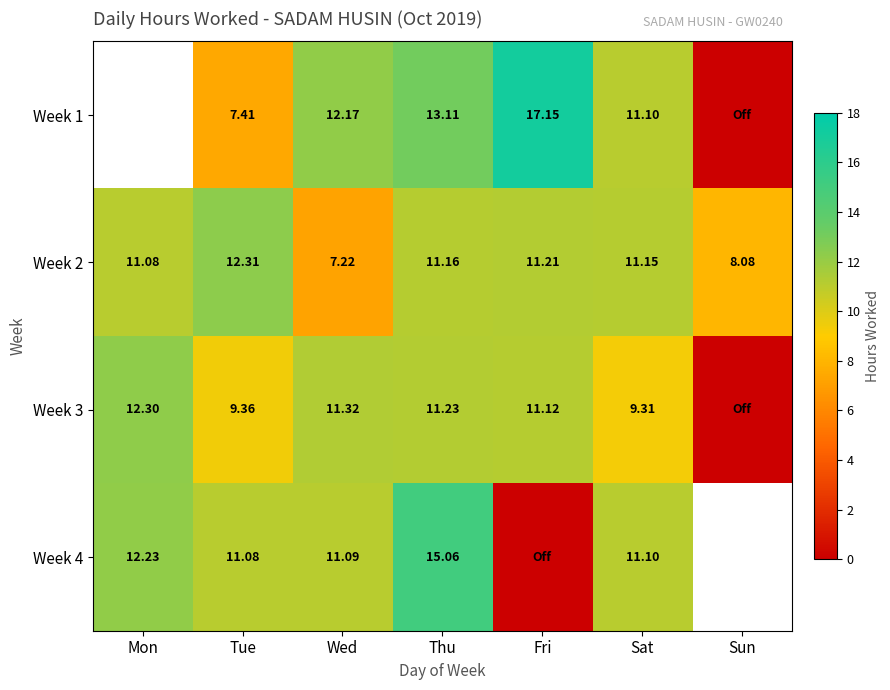

How many values in the Week 2 series are below 11?

2